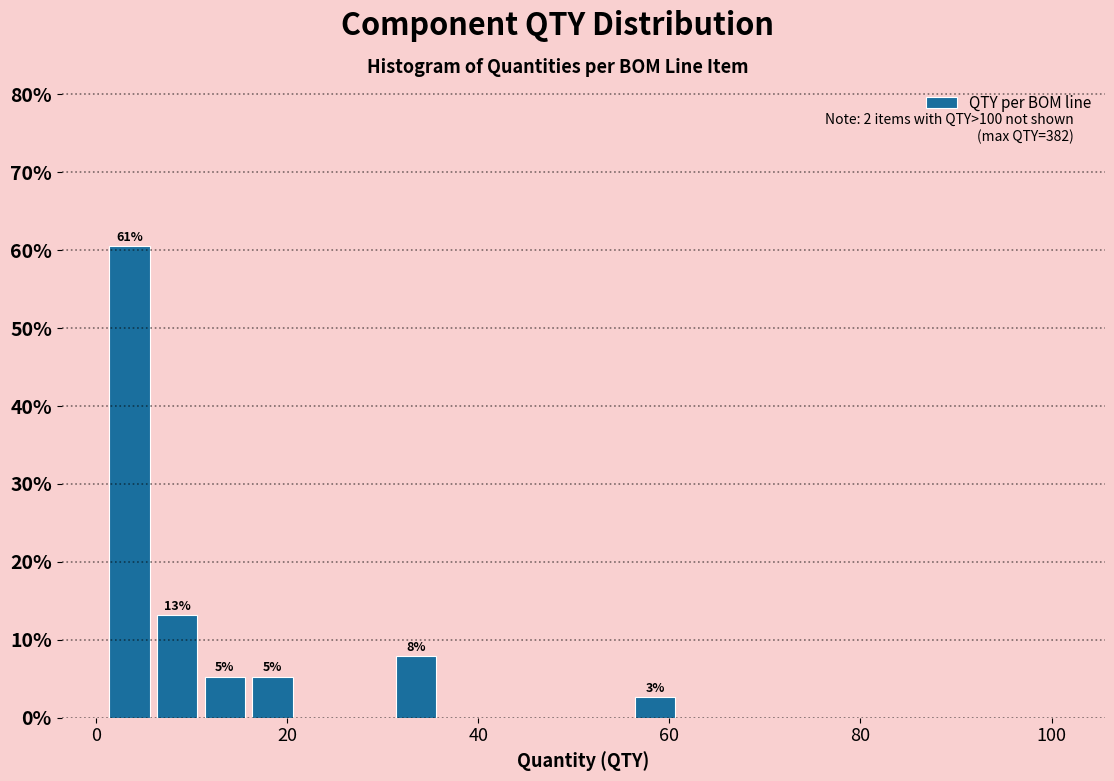

Around what value on the x-axis is the tallest bar? Give the approximate position of its centre, as read against the axis.

4